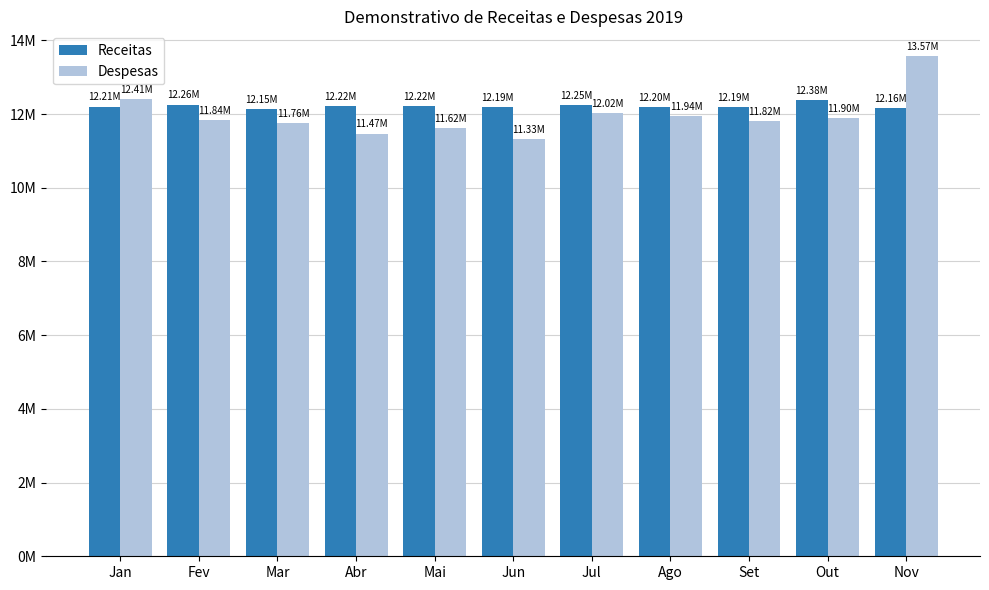

What is the value of the Despesas bar at the 8th from the left?

11936792.0